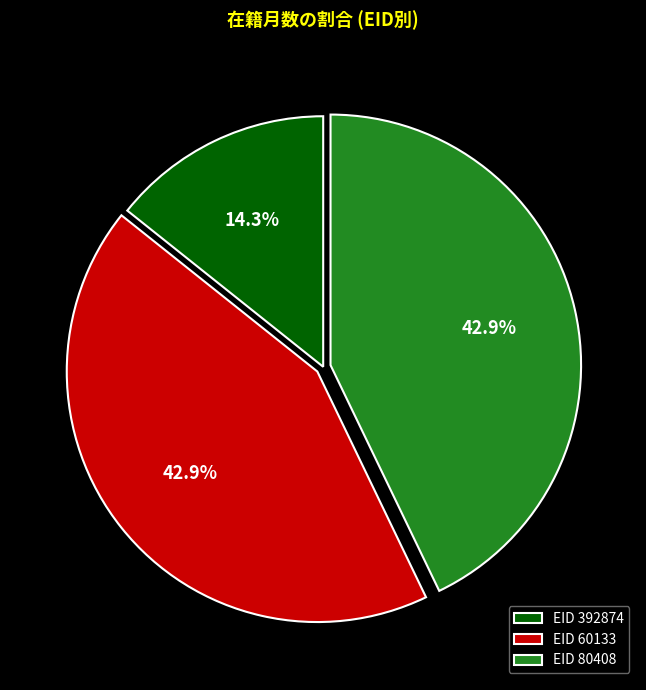

Is EID 80408 the majority of the pie?

No